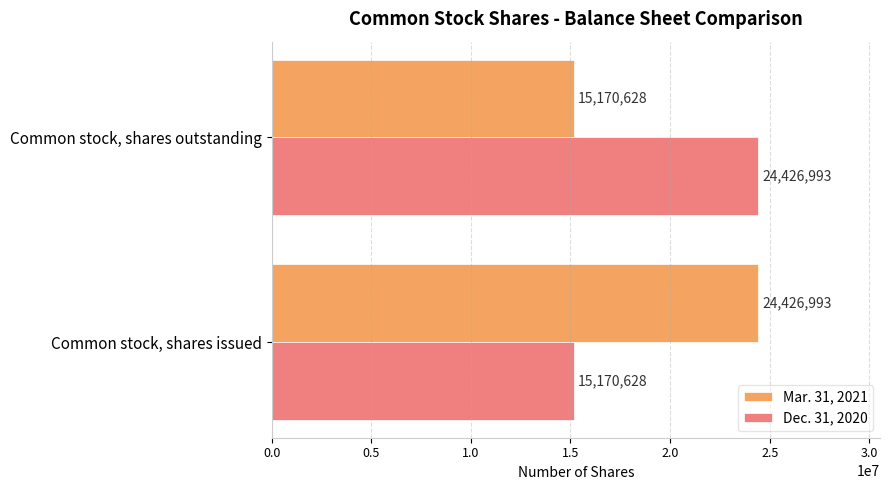

What is the sum of all Dec. 31, 2020 values?

39597621